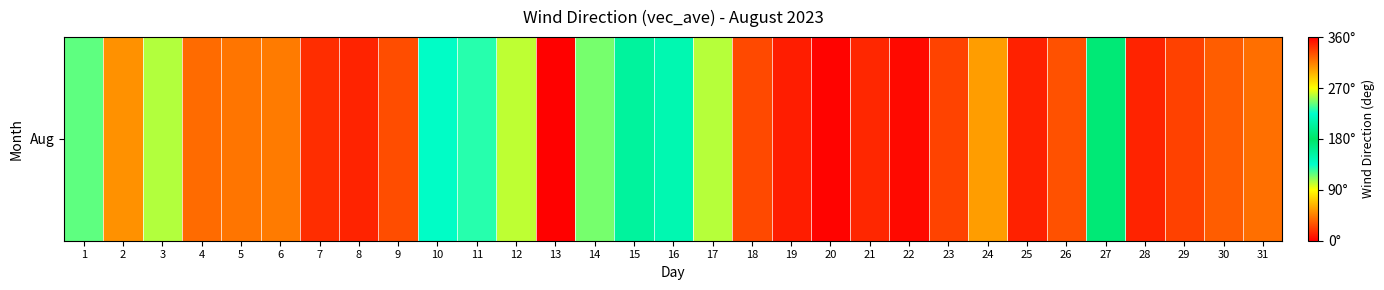

Which category has the highest value across all series?

19